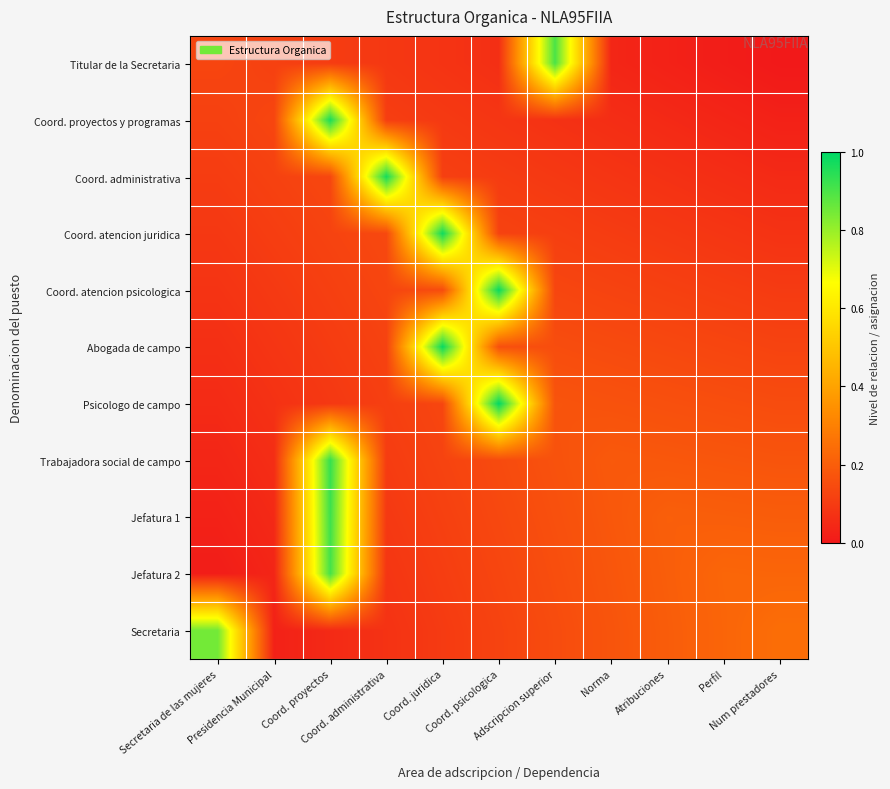

Which series has the largest total across all categories?

Trabajadora social de campo